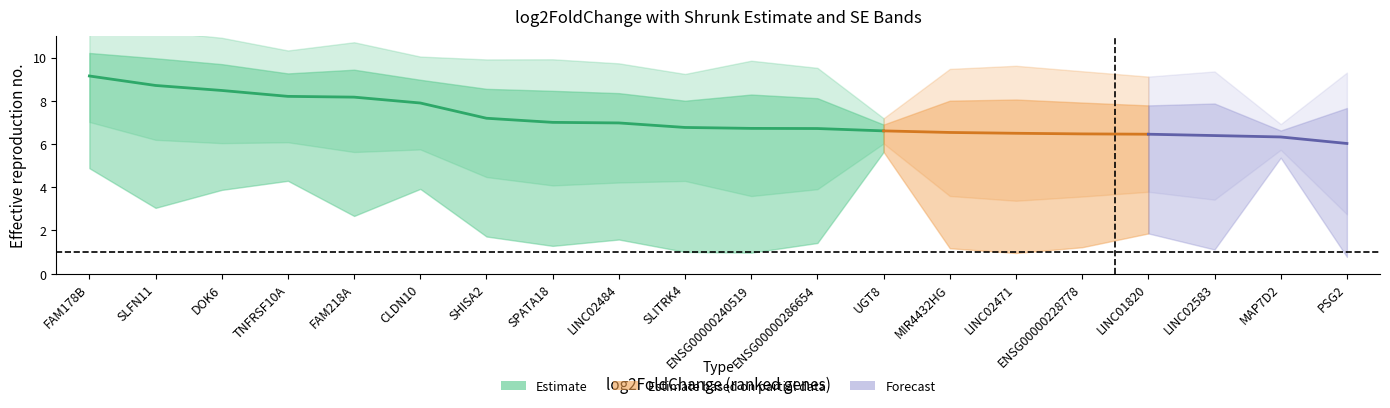

True or false: log2FoldChange and lfcSE cross at least once.

False